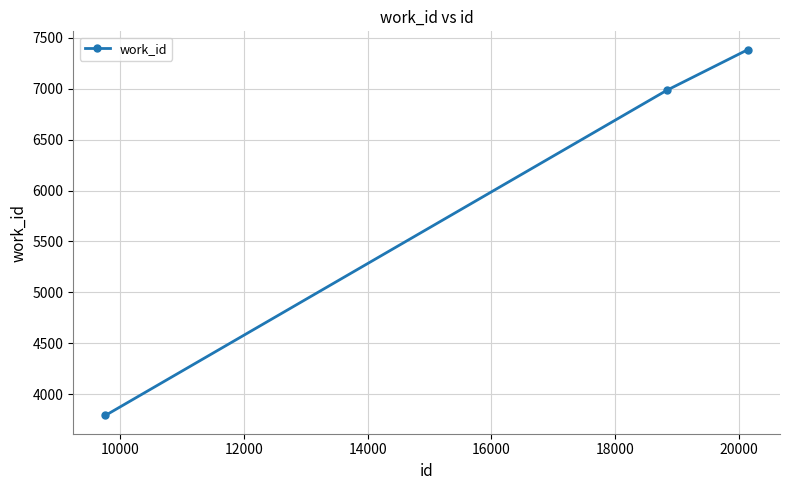

How many lines are shown in the chart?

1